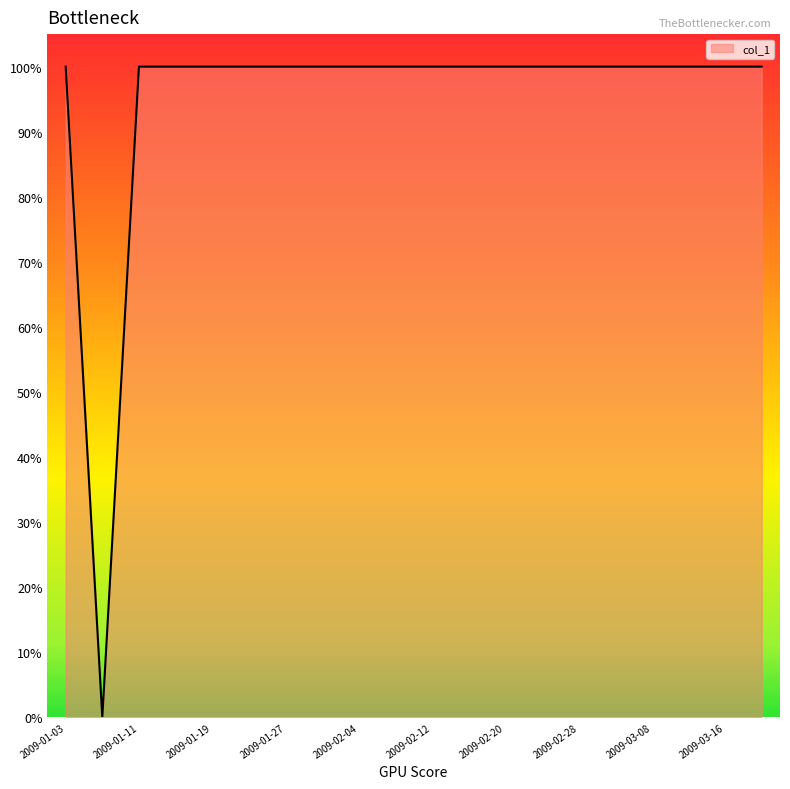

Reading left to right, extract all data points from this chart.

2009-01-03=1	2009-01-07=0	2009-01-11=1	2009-01-15=1	2009-01-19=1	2009-01-23=1	2009-01-27=1	2009-01-31=1	2009-02-04=1	2009-02-08=1	2009-02-12=1	2009-02-16=1	2009-02-20=1	2009-02-24=1	2009-02-28=1	2009-03-04=1	2009-03-08=1	2009-03-12=1	2009-03-16=1	2009-03-20=1